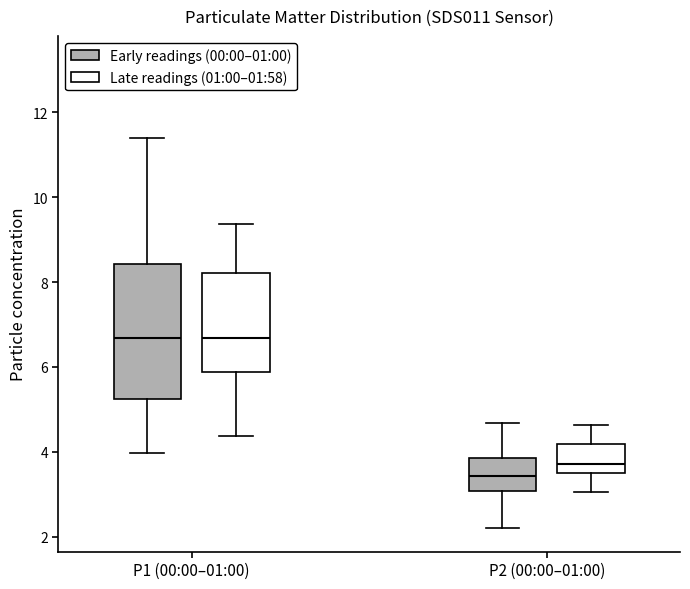

Where does the upper whisker of the box for P2 (00:00–01:00) (Late readings (01:00–01:58)) end on the y-axis? The values are not printed on the chart, so give them approximately, as read against the axis.

4.6